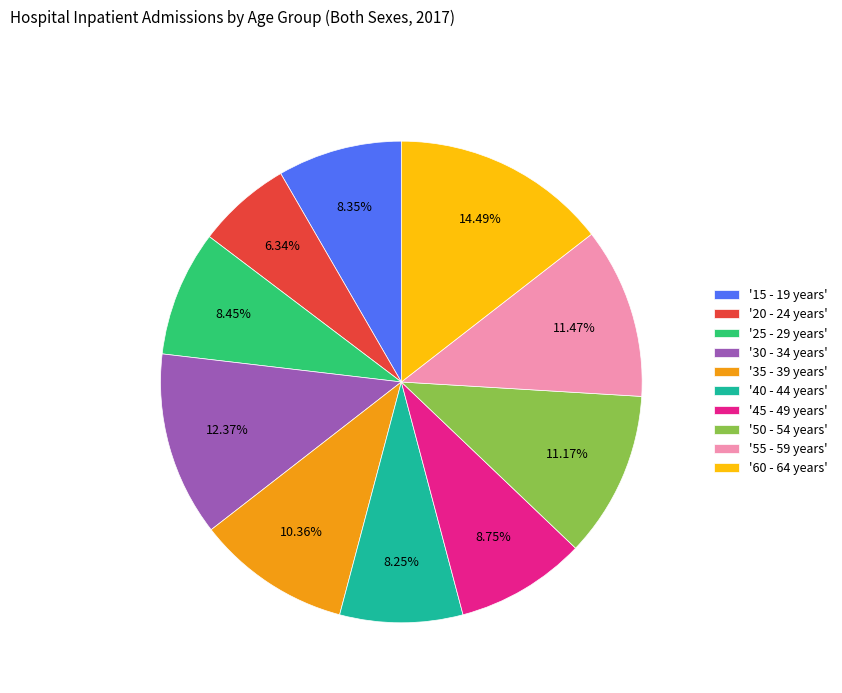

Count the number of slices in the pie.

10